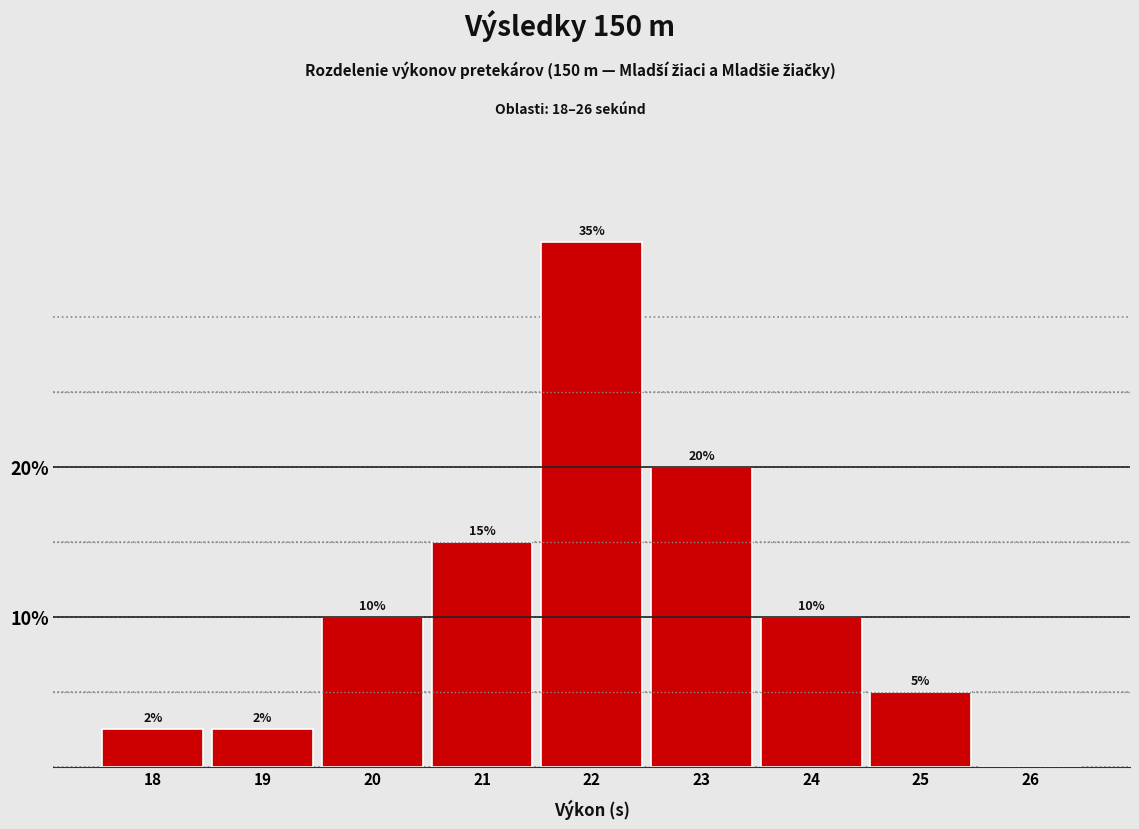

Where is the data nearest to the value 17?

21